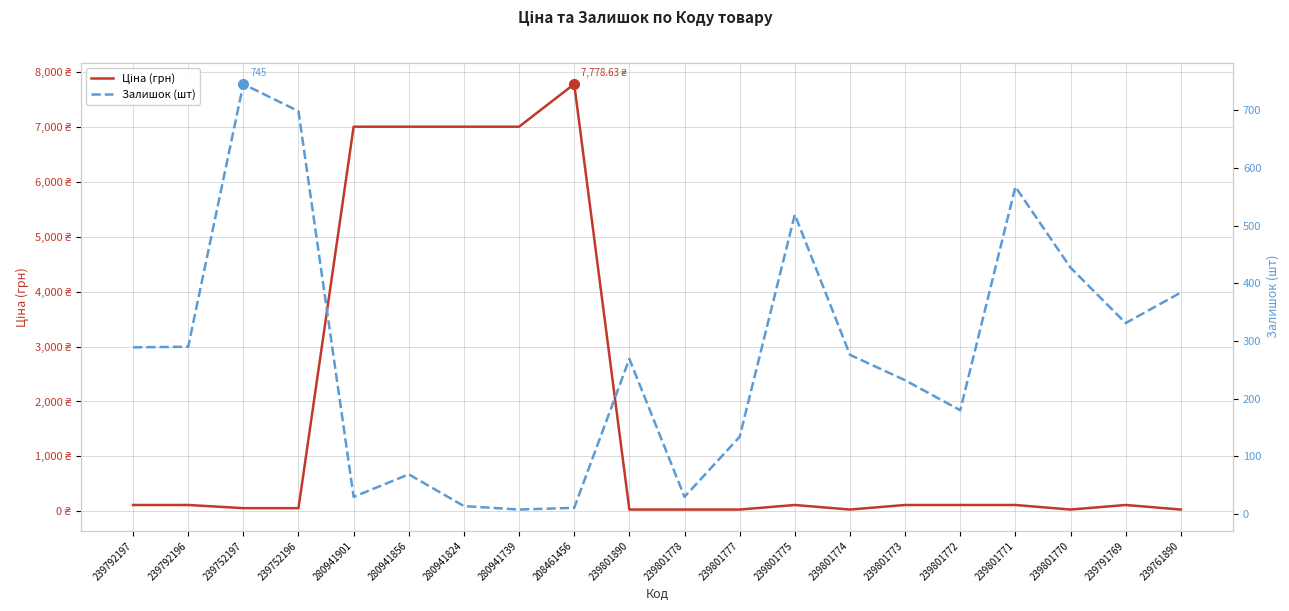

Which has a higher value, 280941824 or 239801778?

280941824